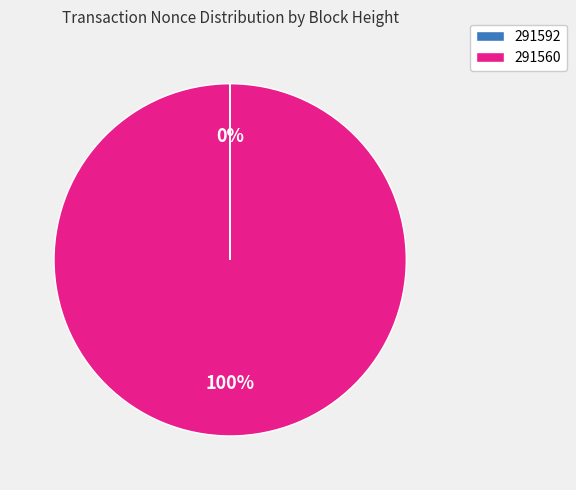

The 291560 slice represents 100% of the pie. True or false?

True